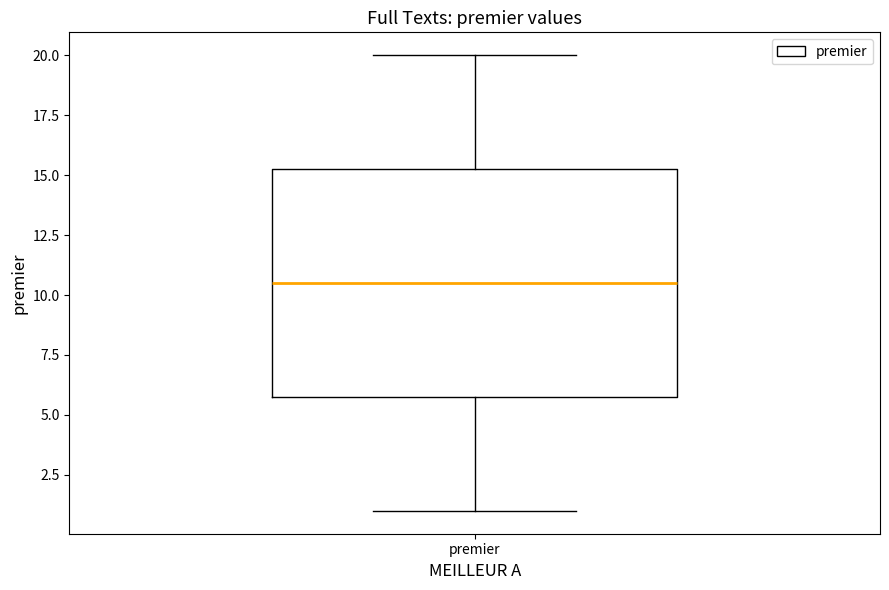

Read this box plot against the y-axis: the position of the median line, the range covered by the box, and the ends of both whiskers. The values are not printed on the chart, so give them approximately, as read against the axis.

median 10.5, box 6.0 to 15.5, whiskers 1.0 to 20.0